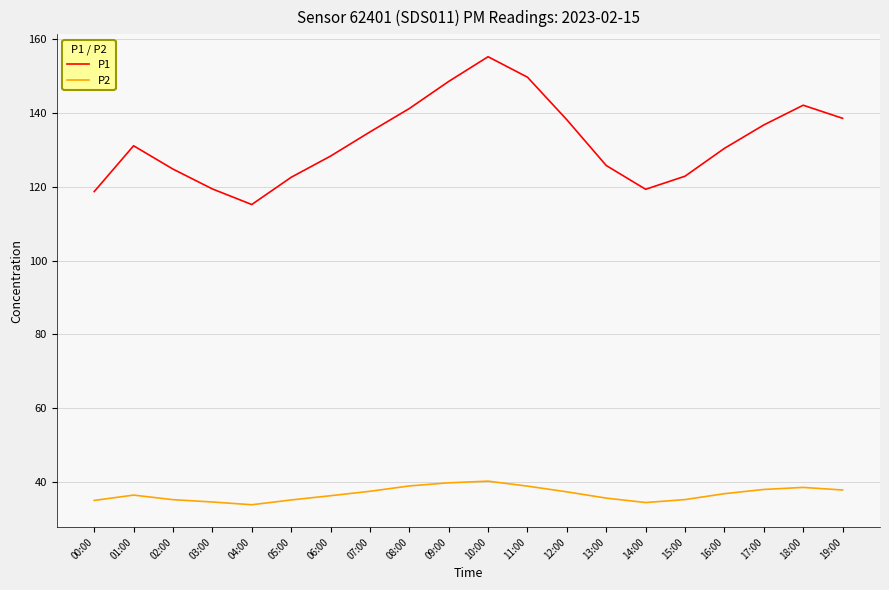

True or false: P2 and P1 intersect in this chart.

False